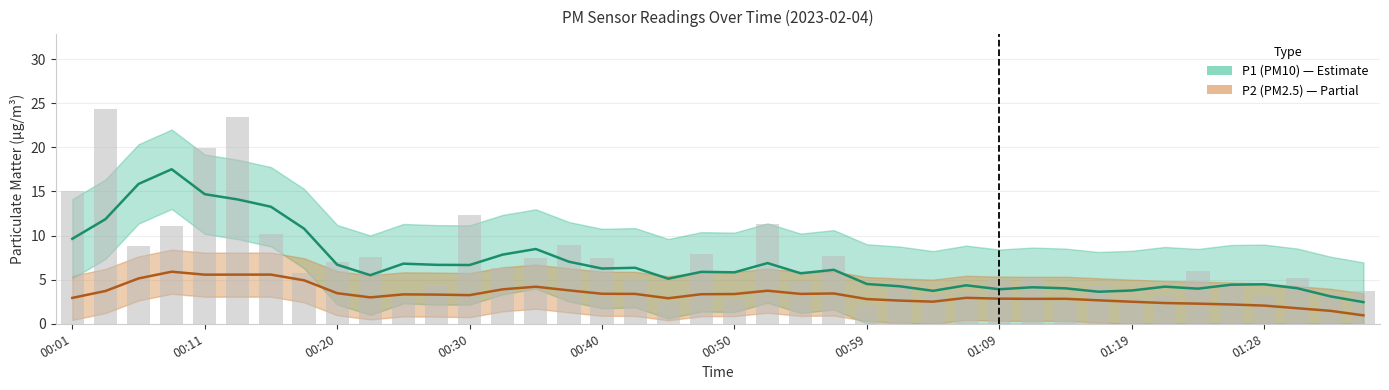

Which label corresponds to the smallest value in the chart?

00:59